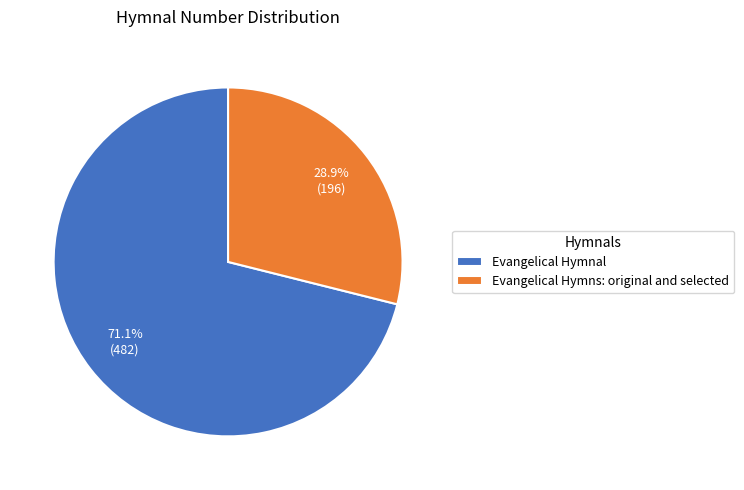

To the nearest percent, what is the average slice percentage?

50%